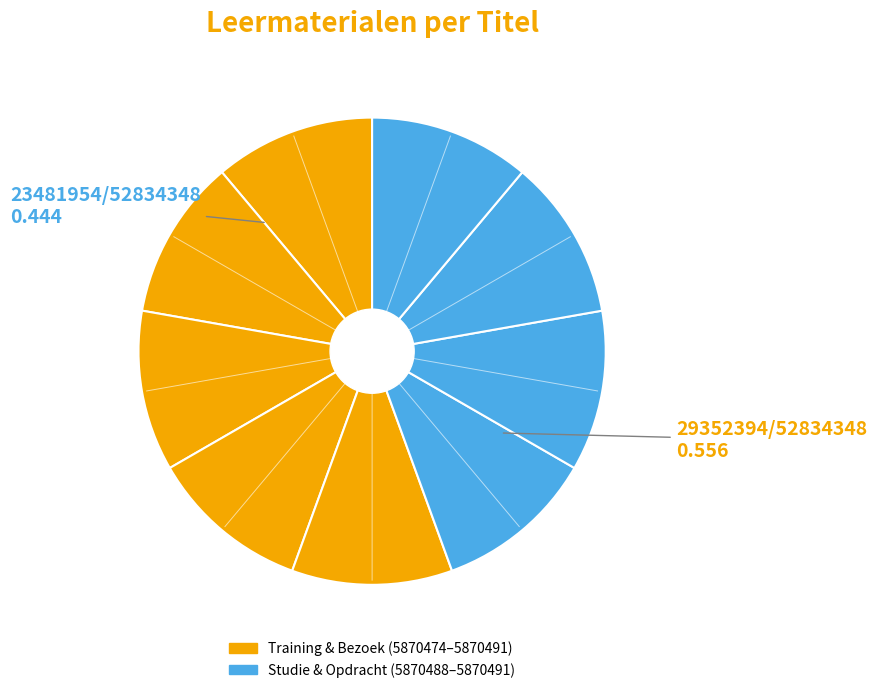

Count the number of slices in the pie.

9